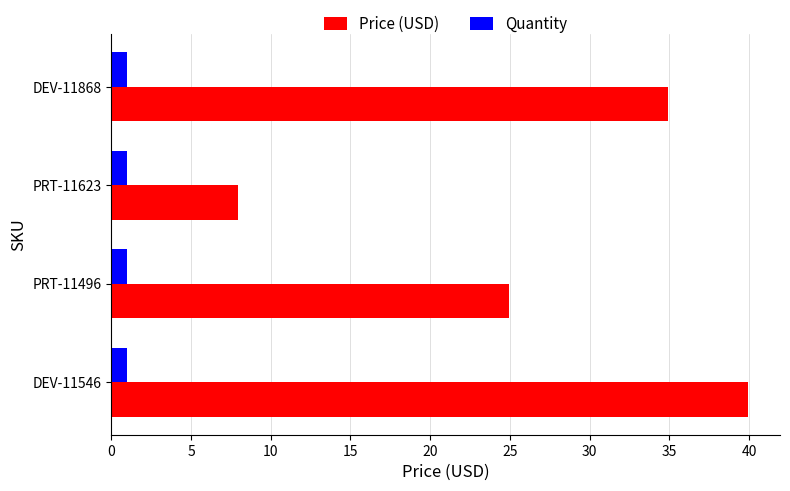

What is the total value across all series at DEV-11546?

41.0